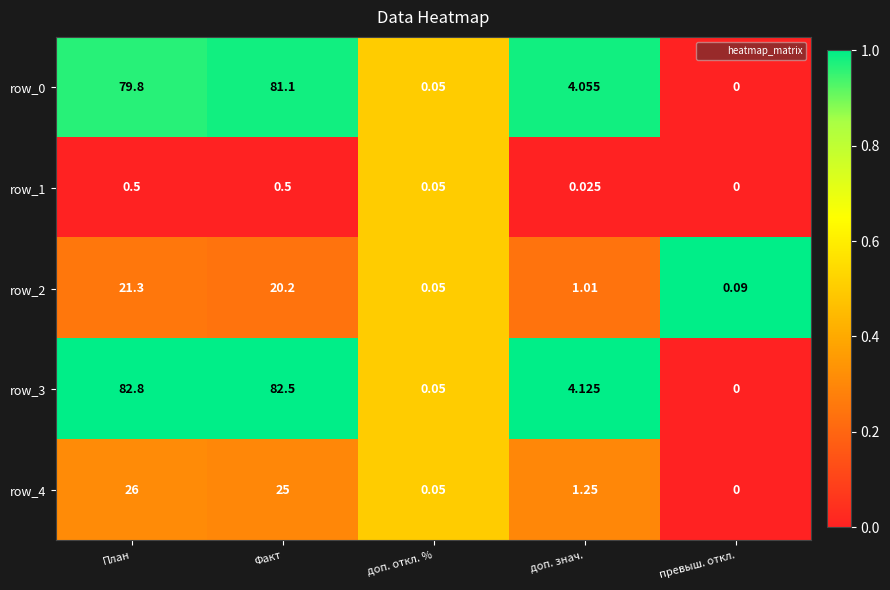

Where does the row_2 series first go above 1?

План